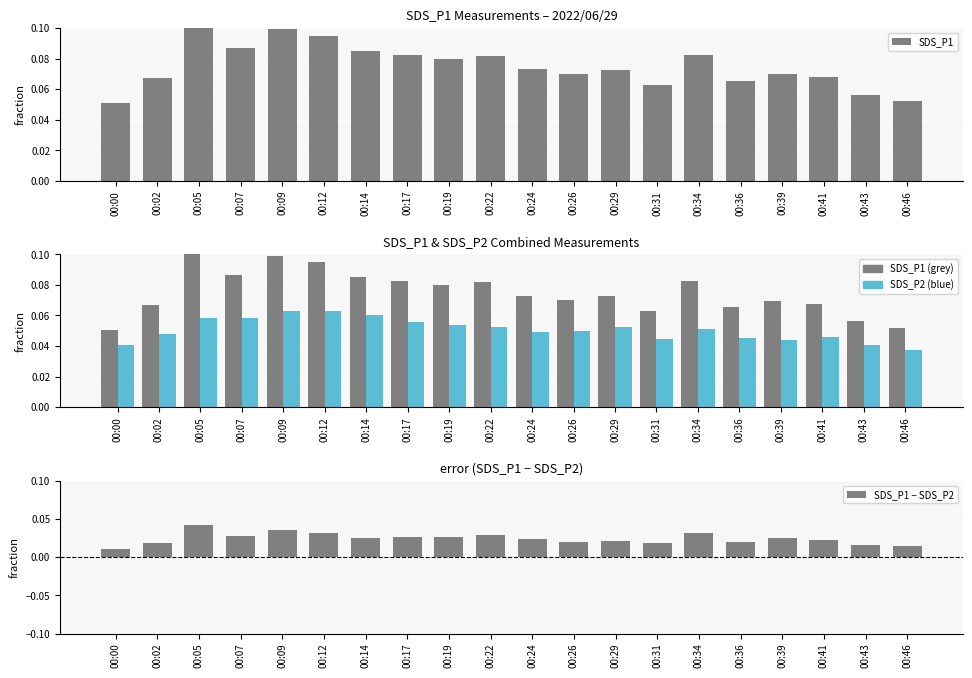

True or false: SDS_P2 has a value of 0.1 at 00:07.

False